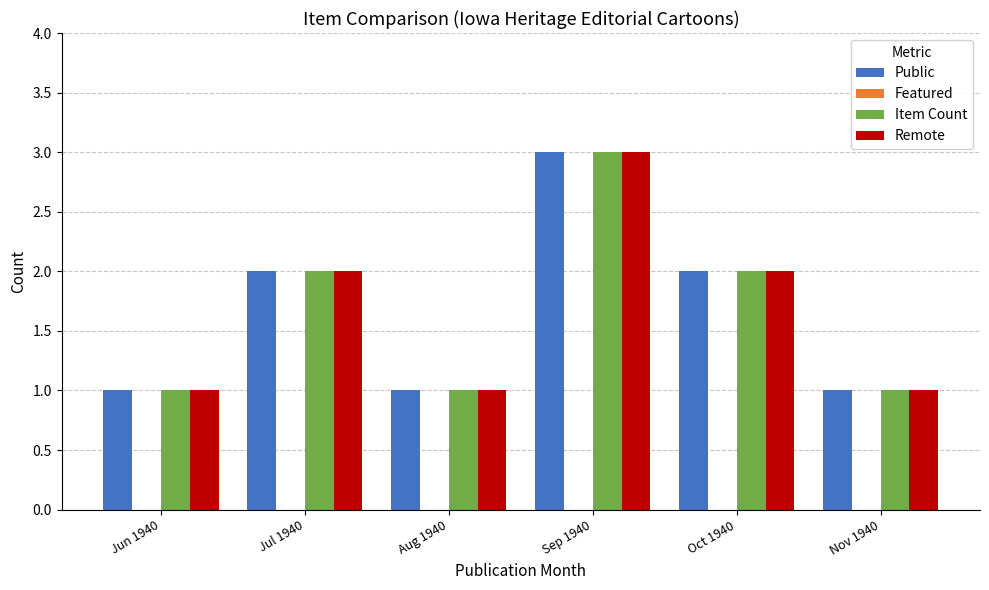

What is the highest value of the Remote series?

3